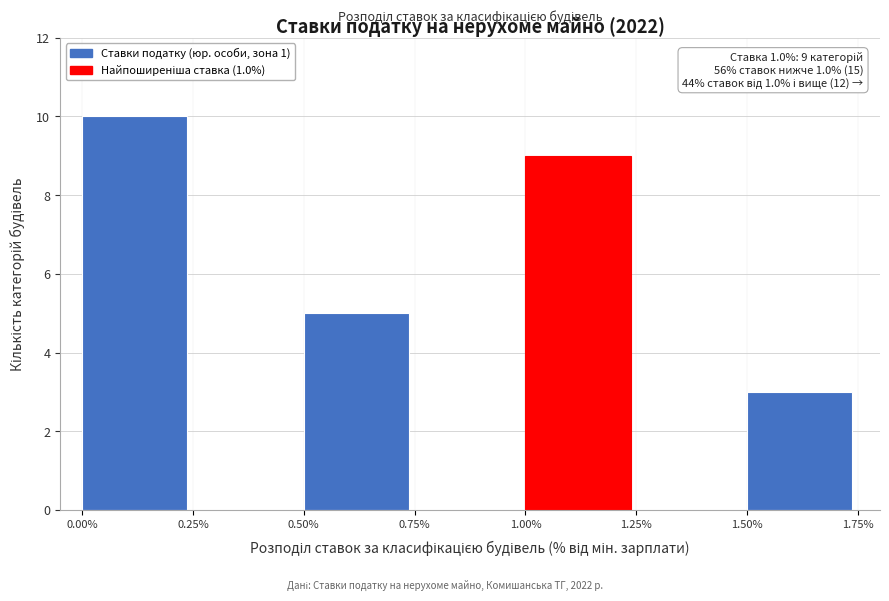

Over which range of the x-axis is the bar tallest?

0.00% to 0.25%